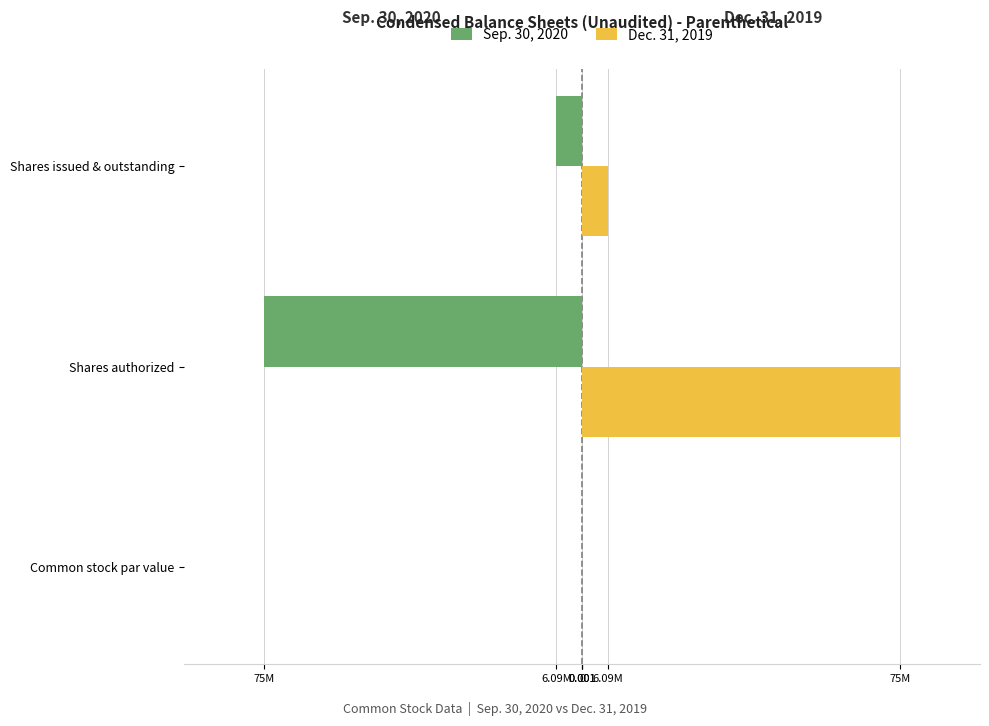

What are all the series names shown in the legend?

Sep. 30, 2020, Dec. 31, 2019